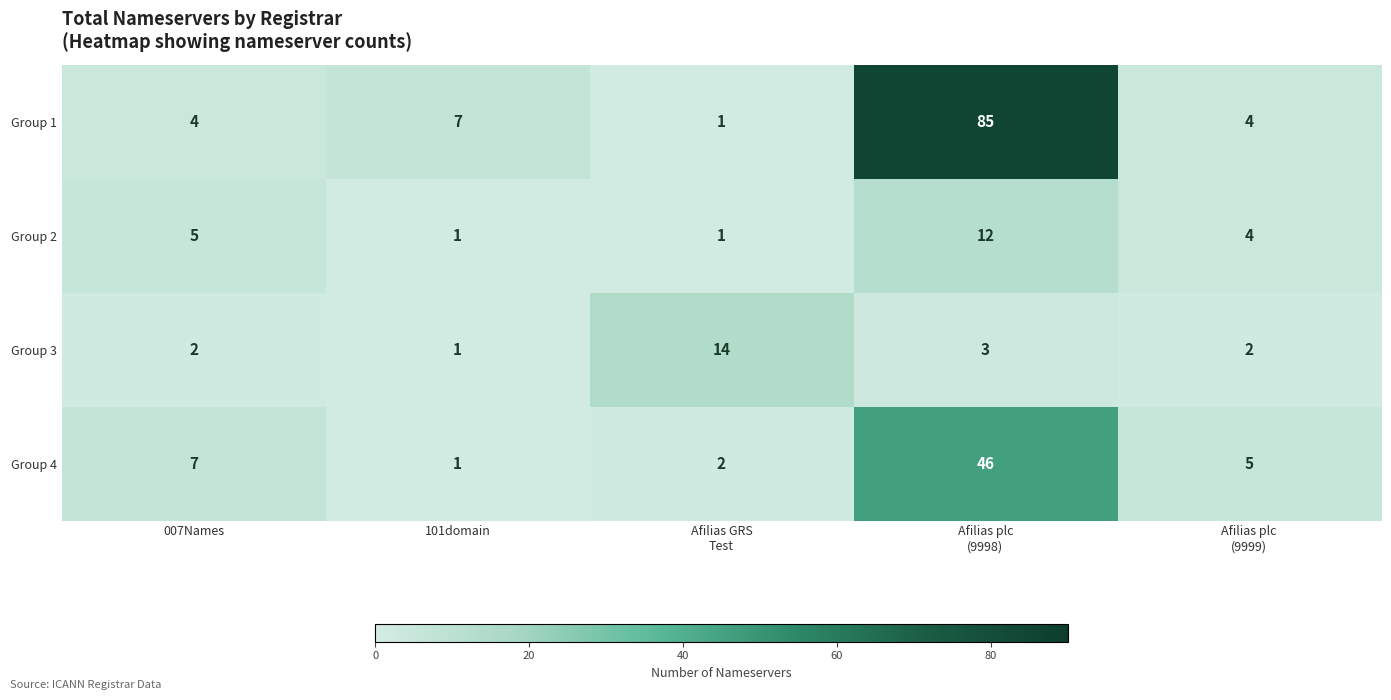

At which label is Group 4 closest to 23?

007Names